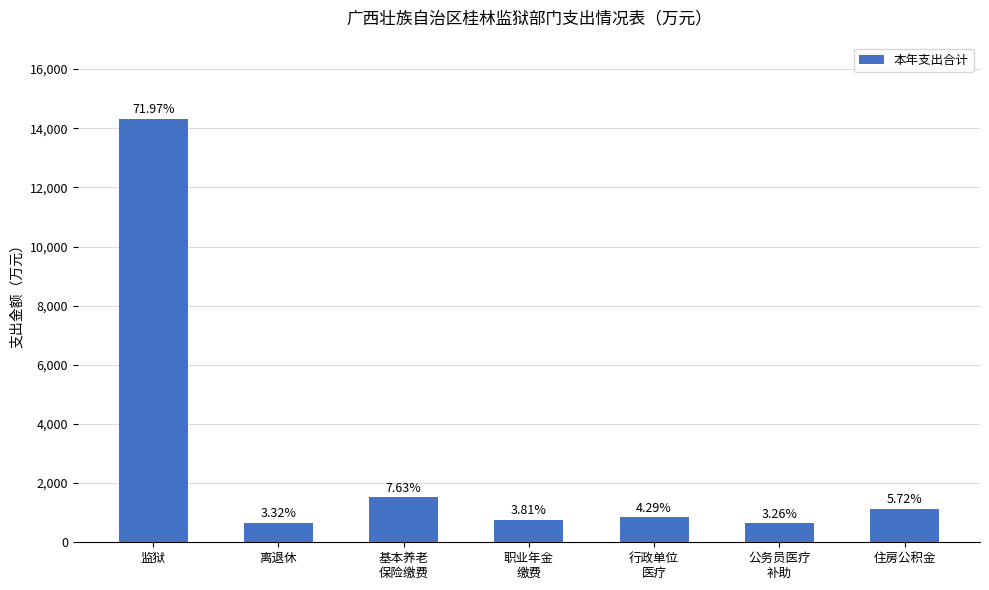

Reading left to right, list all the values displayed in this chart.

监狱=14322.1	离退休=660.3	基本养老
保险缴费=1518.5	职业年金
缴费=759.2	行政单位
医疗=854.1	公务员医疗
补助=648.1	住房公积金=1138.8